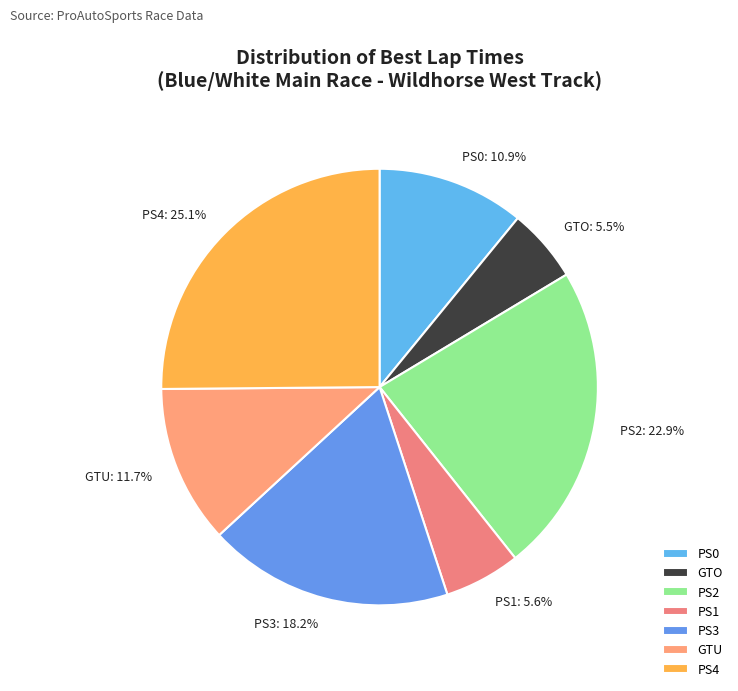

Is there a majority slice in this chart?

No